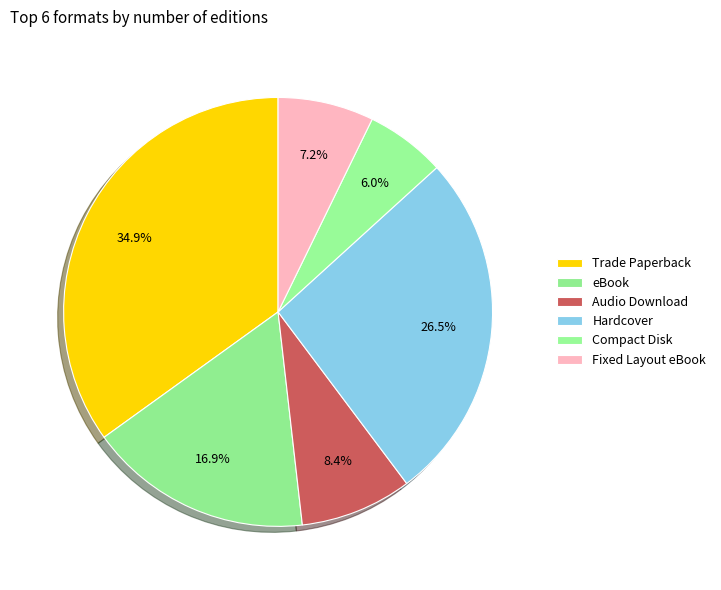

Does Fixed Layout eBook represent more than half of the total?

No